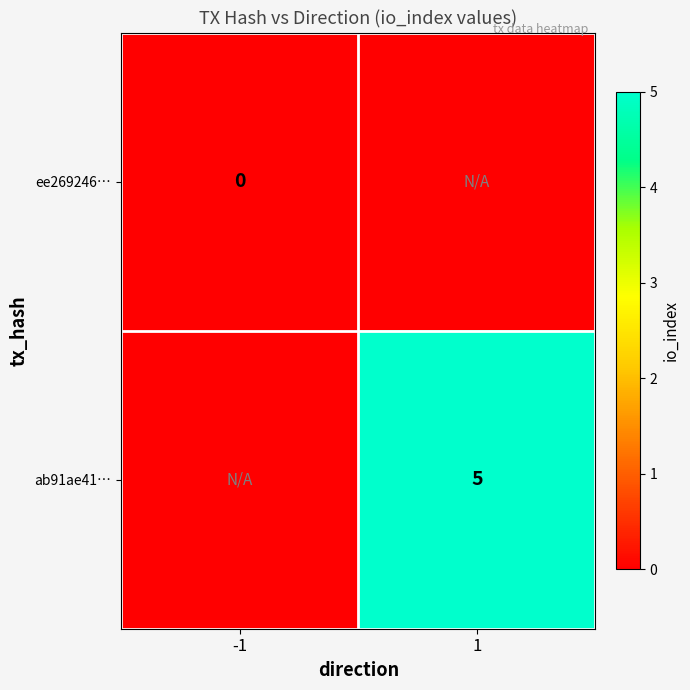

At how many categories does at least one series exceed 4?

1